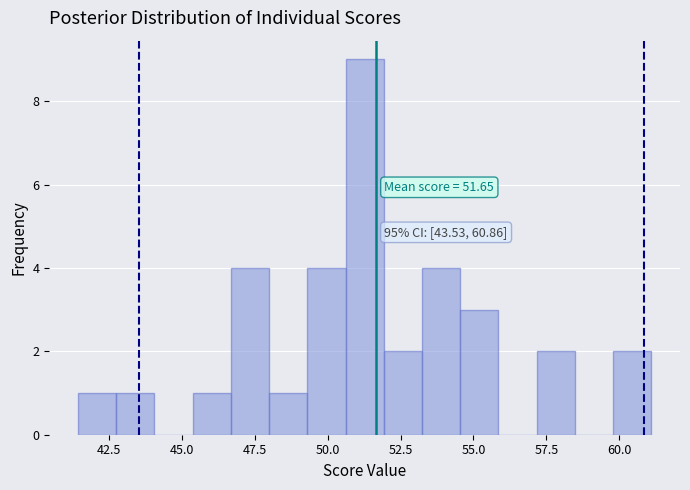

Read against the x-axis, roughly where is the centre of the tallest bar?

51.5